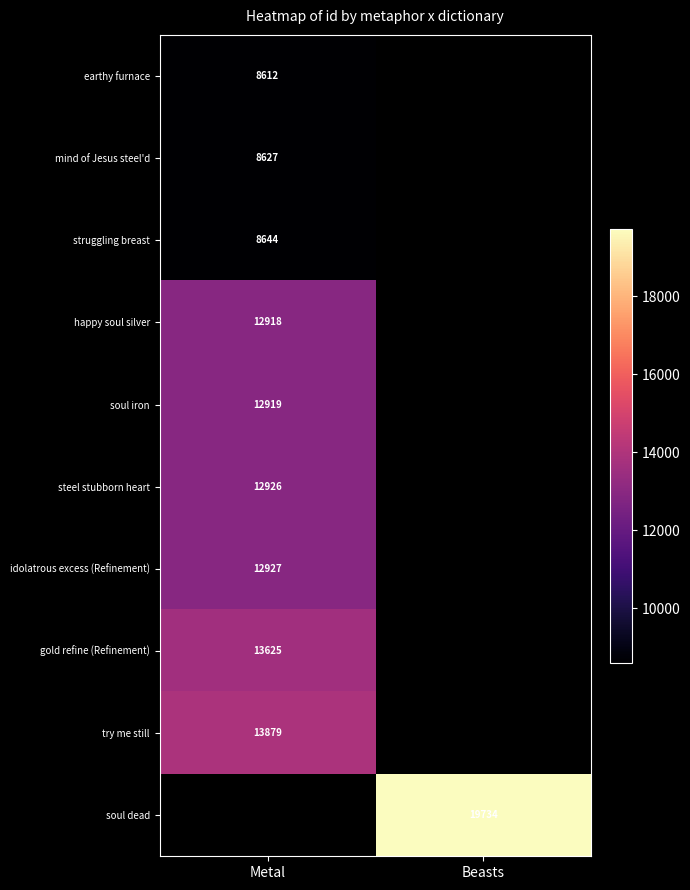

At how many categories does at least one series exceed 13878?

2